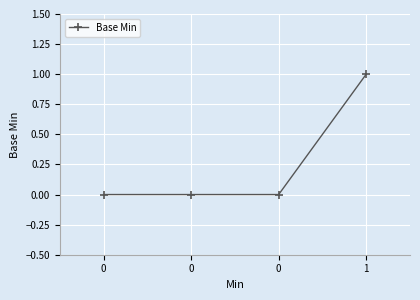

Rank the categories by value from lowest to highest.

0, 0, 0, 1